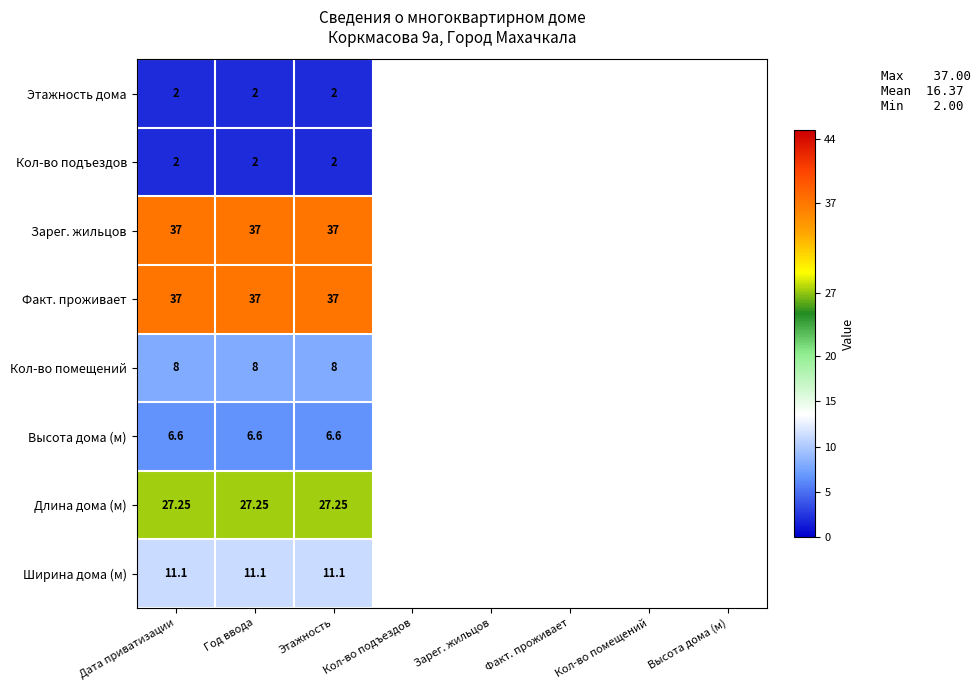

What is the greatest value displayed?

37.0